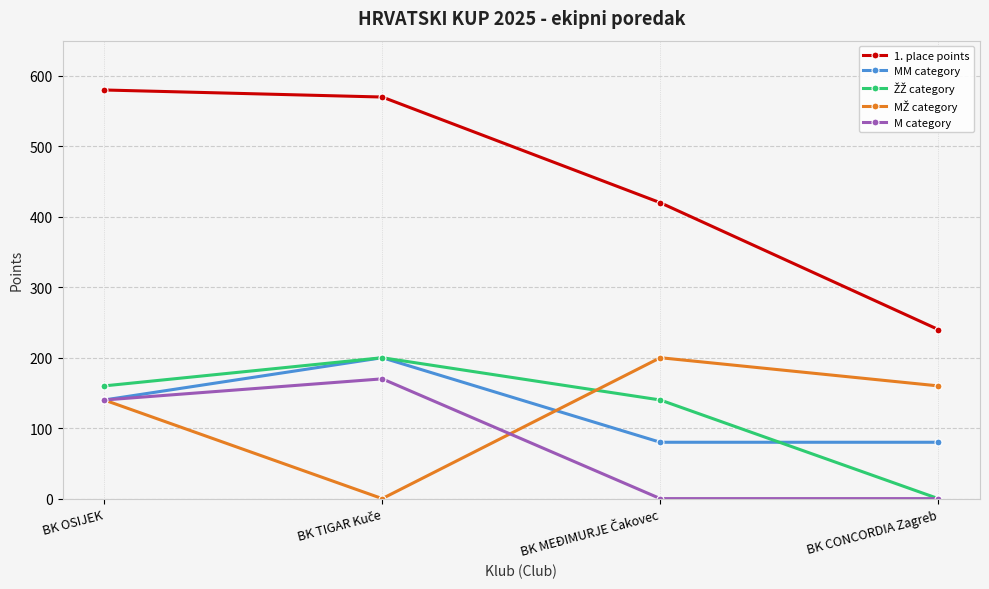

True or false: M category has more than 2 points higher than both neighbors.

False